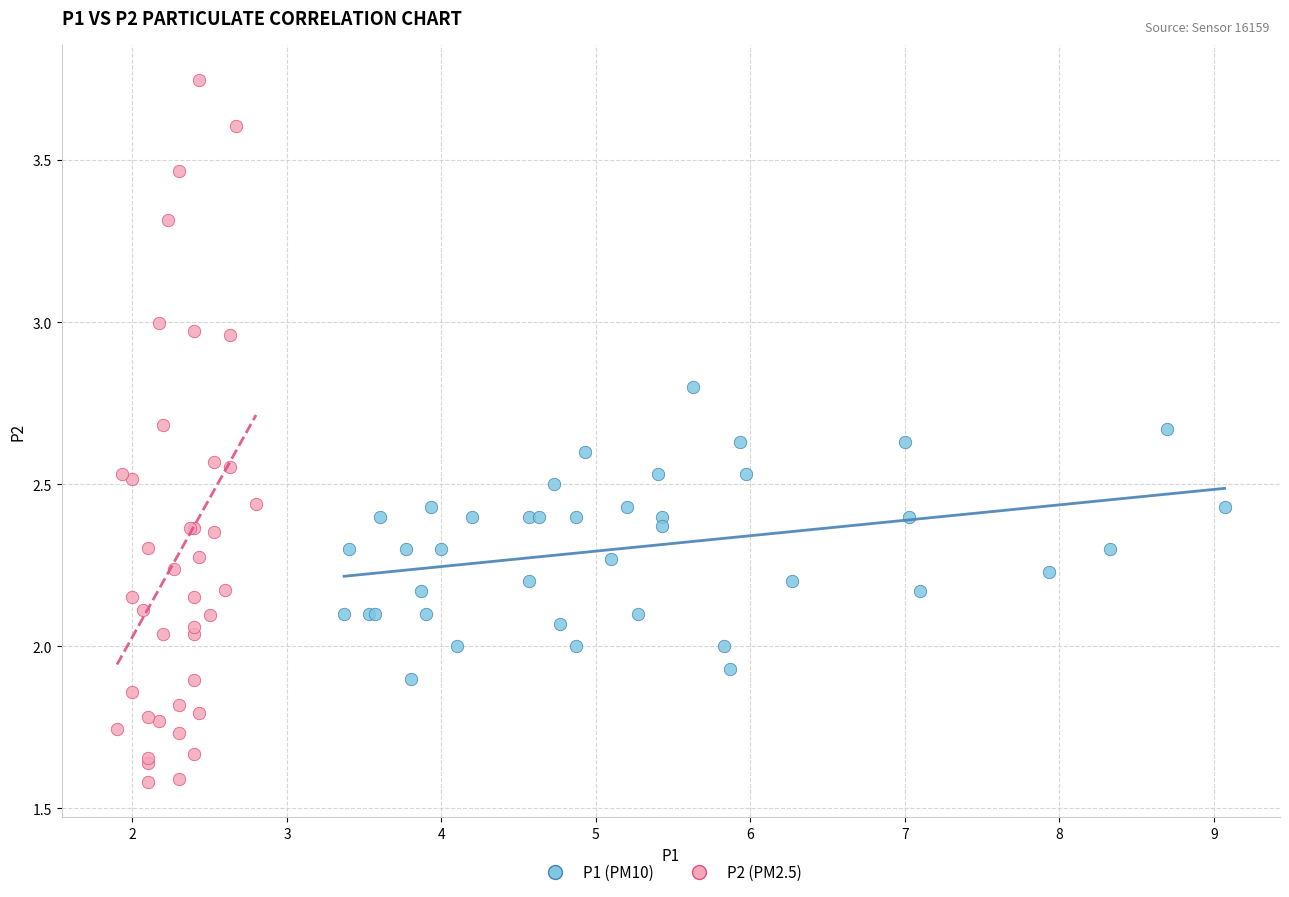

Which series has the largest Y range (max minus min)?

P2 (PM2.5)